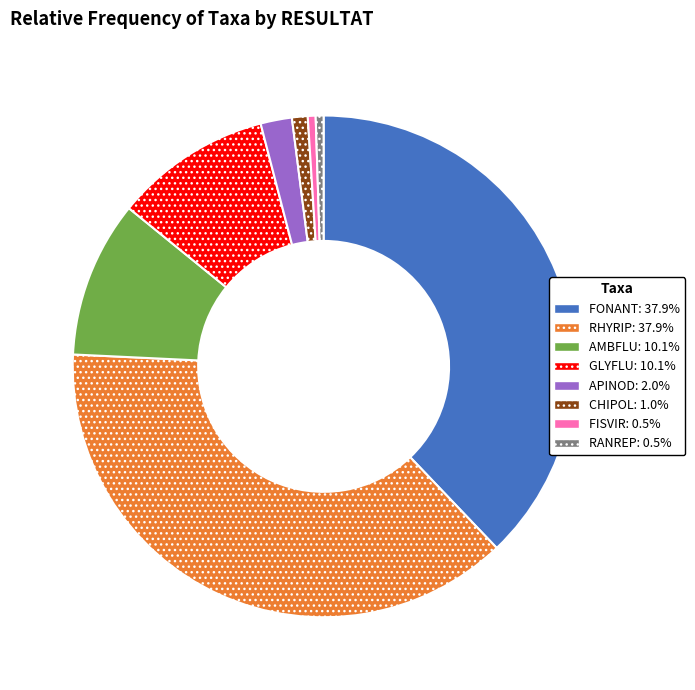

Is there a majority slice in this chart?

No